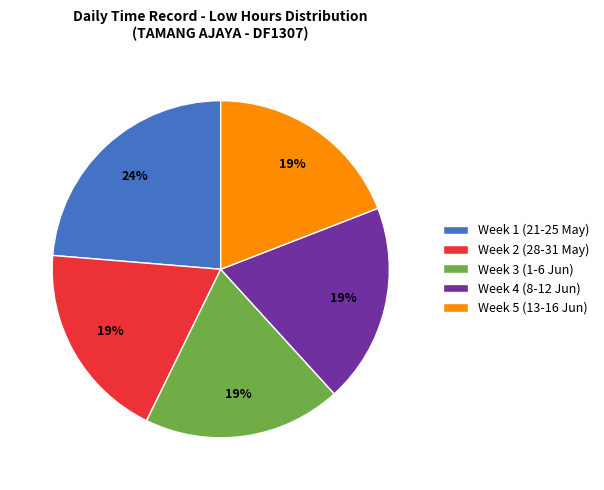

Which category has the biggest portion of the pie?

Week 1 (21-25 May)